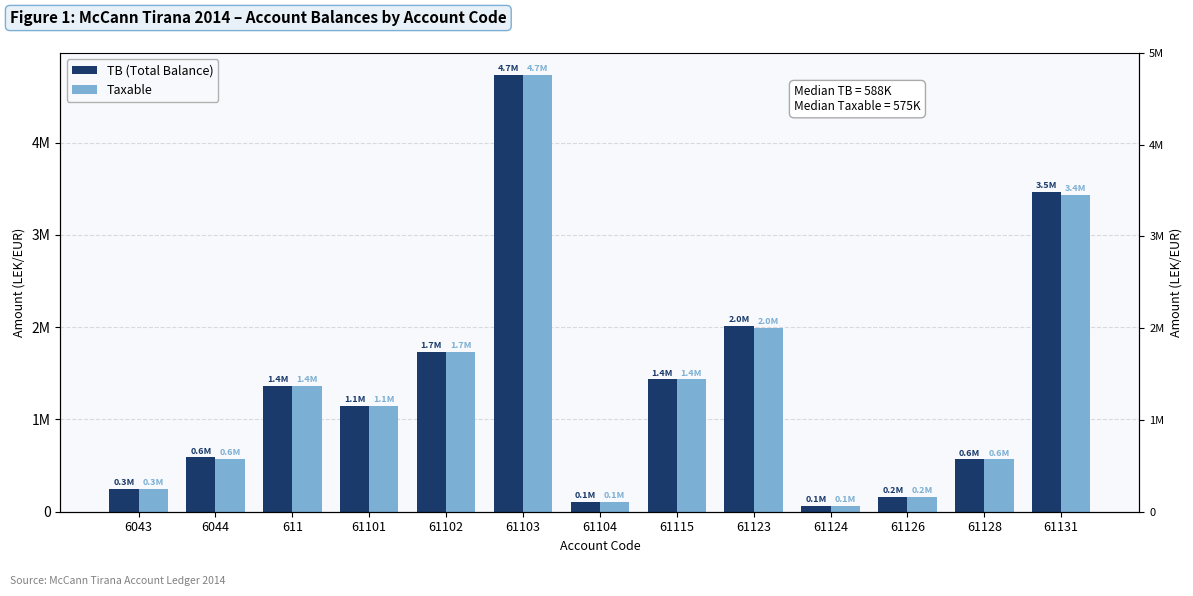

Rank the series by their average value, from lowest to highest.

Taxable, TB (Total Balance)